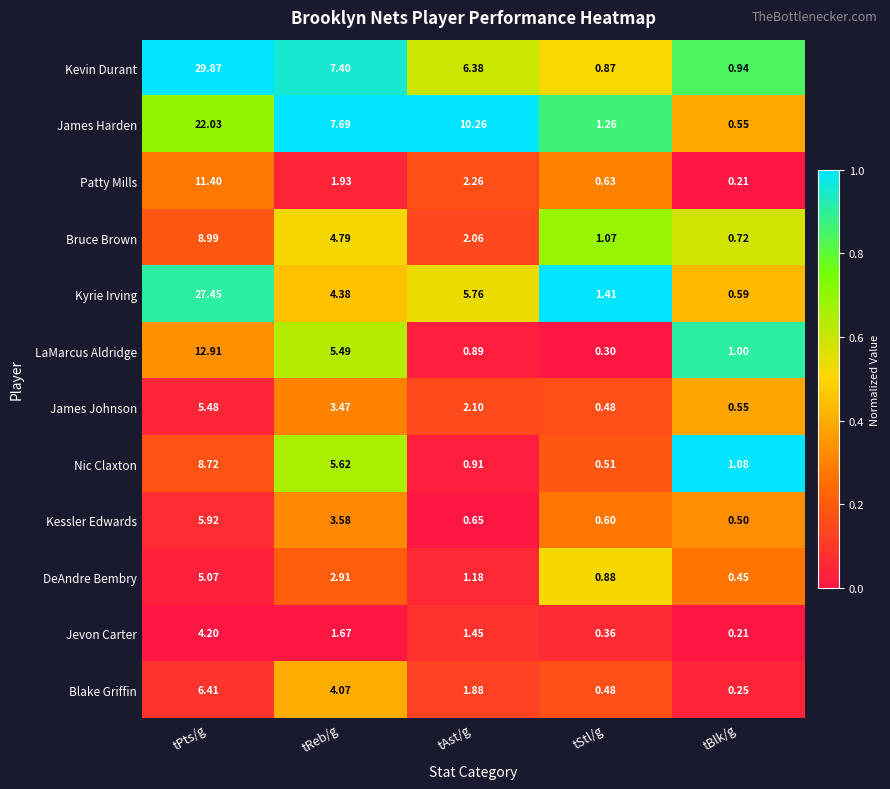

How many categories are shown in the chart?

5